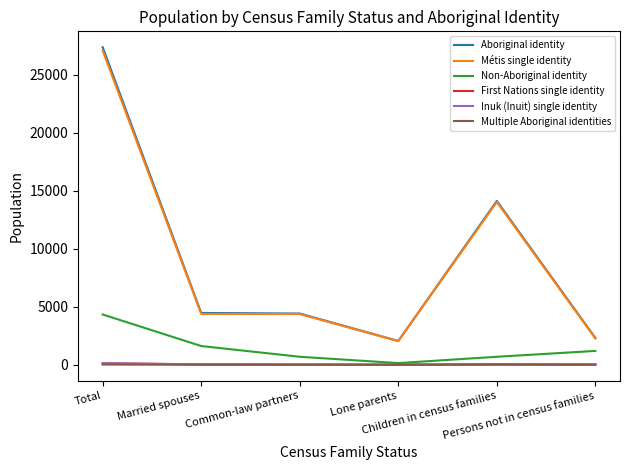

Which series has the widest spread of values?

Aboriginal identity